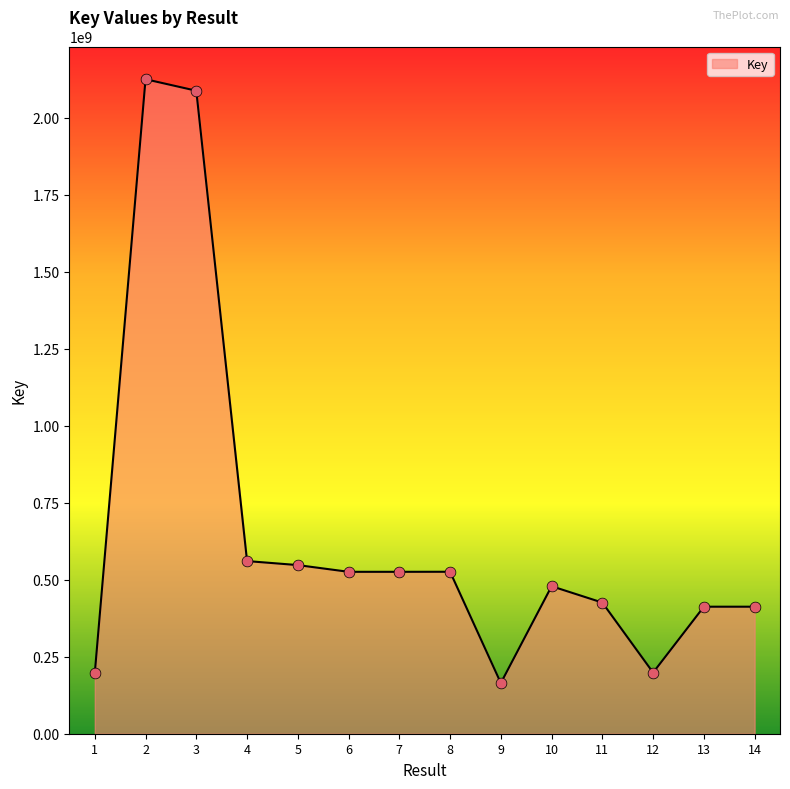

What is the change in value from 4 to 7?

-34901183